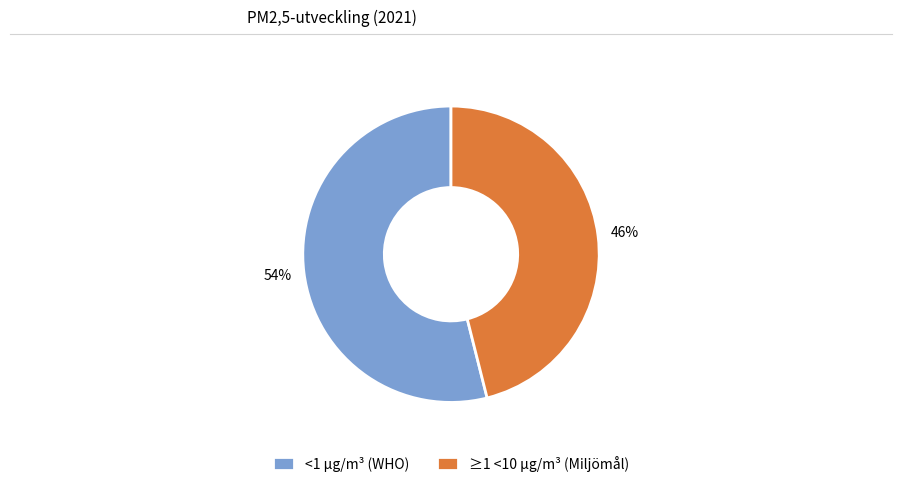

Count the number of slices in the pie.

2